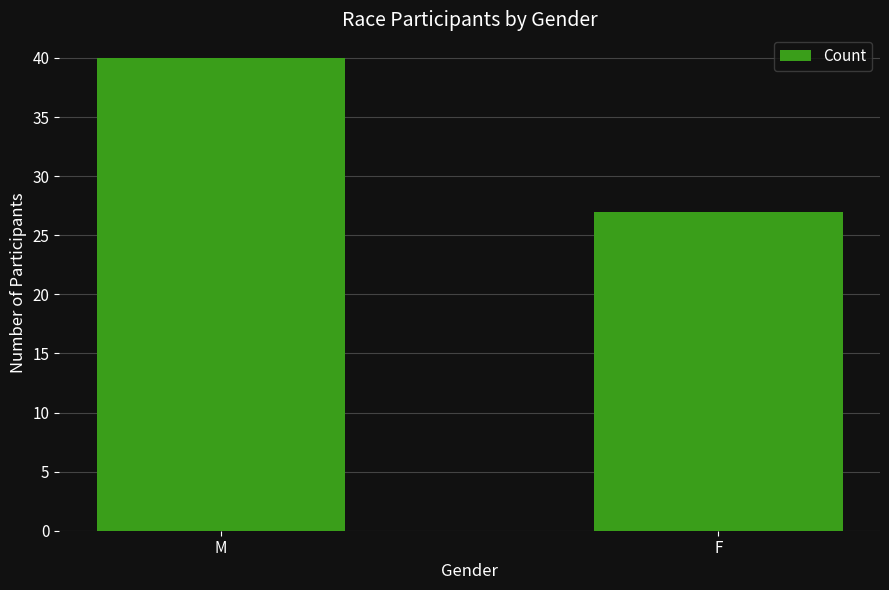

Which category has the lowest value across all series?

F